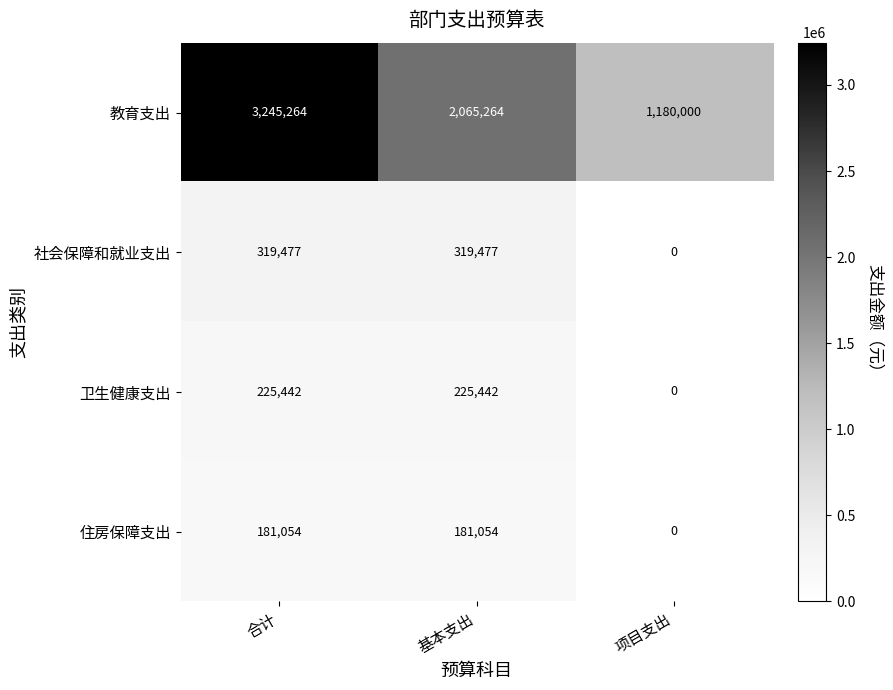

How many data points does each series have?

3